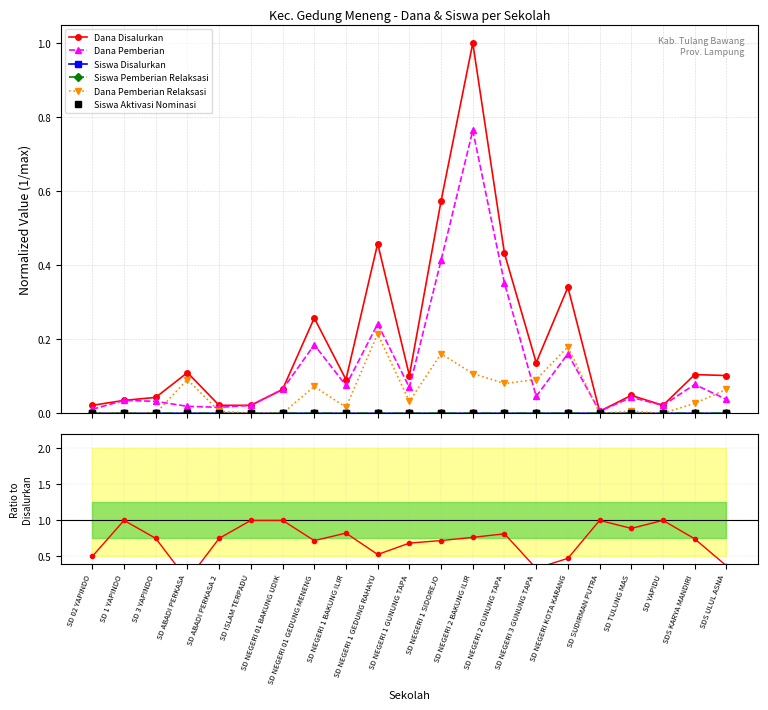

Where do Siswa Aktivasi Nominasi and Dana Pemberian Relaksasi first cross each other?

SD 3 YAPINDO and SD ABADI PERKASA